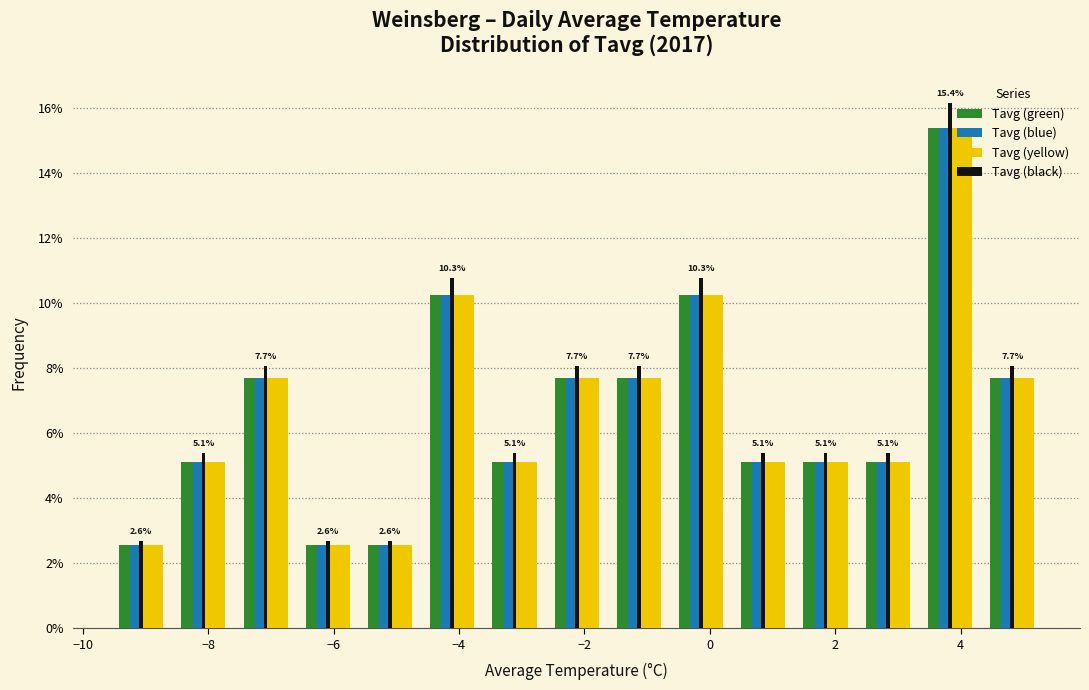

In the Tavg (blue) series, which range on the x-axis has the tallest bar?

3.4 to 4.4